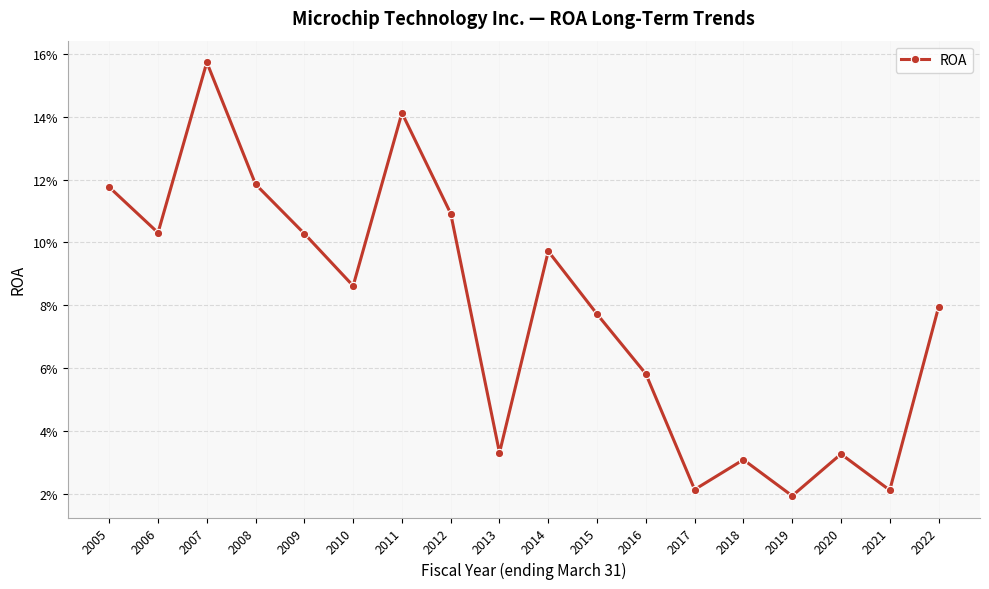

Is this an area chart (filled region under the line)?

No